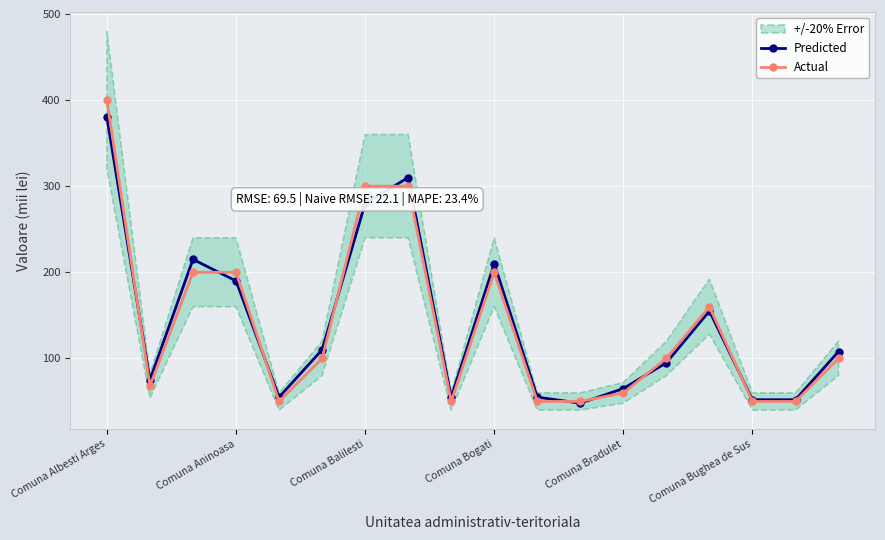

At how many categories does at least one series exceed 396?

1